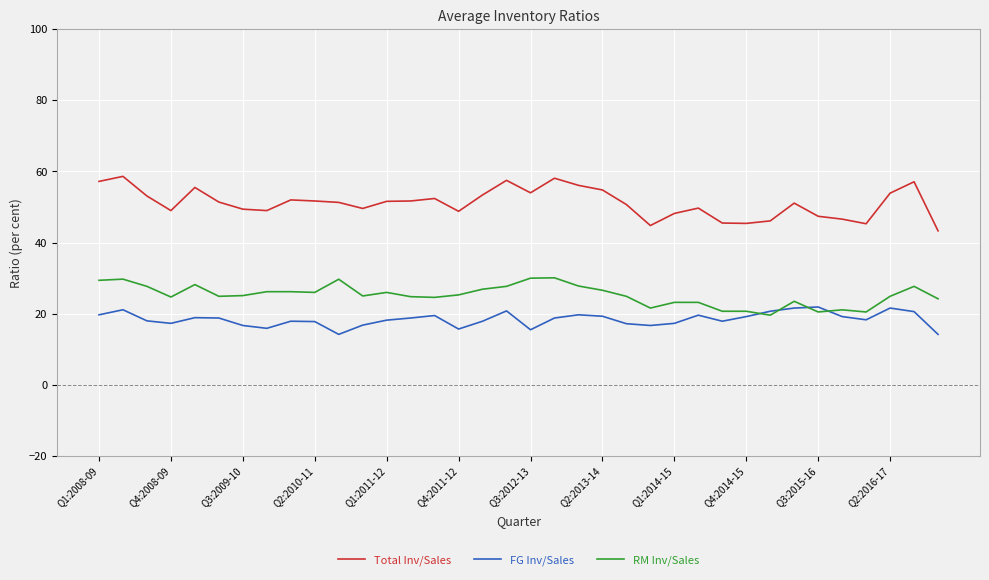

What is the minimum value shown in the chart?

14.2